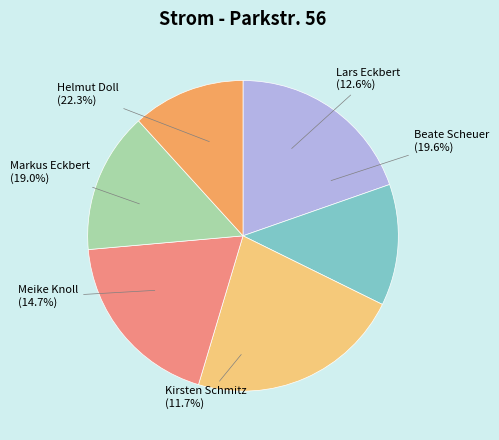

What percentage is the Lars Eckbert slice, to the nearest percent?

13%